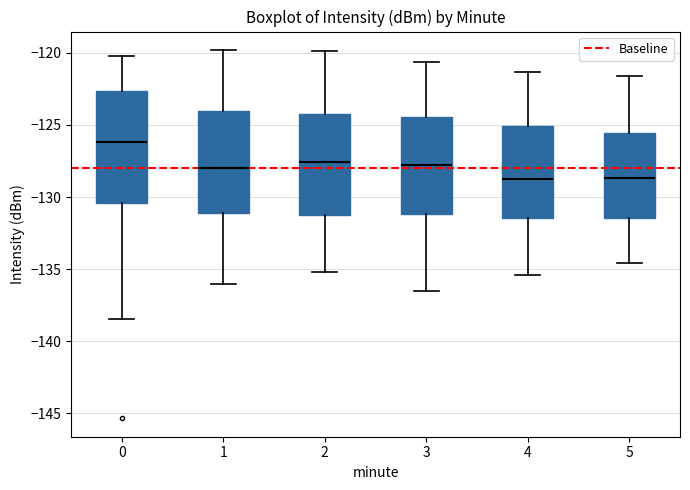

Reading left to right, transcribe this box plot: for each box, give where its median line is, the range the box spans, and where its two whiskers end, as read against the y-axis. The values are not printed on the chart, so give them approximately, as read against the axis.

0: median -126.0, box -130.5 to -122.5, whiskers -138.5 to -120.0
1: median -128.0, box -131.0 to -124.0, whiskers -136.0 to -120.0
2: median -127.5, box -131.0 to -124.0, whiskers -135.0 to -120.0
3: median -128.0, box -131.0 to -124.5, whiskers -136.5 to -120.5
4: median -128.5, box -131.5 to -125.0, whiskers -135.5 to -121.5
5: median -128.5, box -131.5 to -125.5, whiskers -134.5 to -121.5